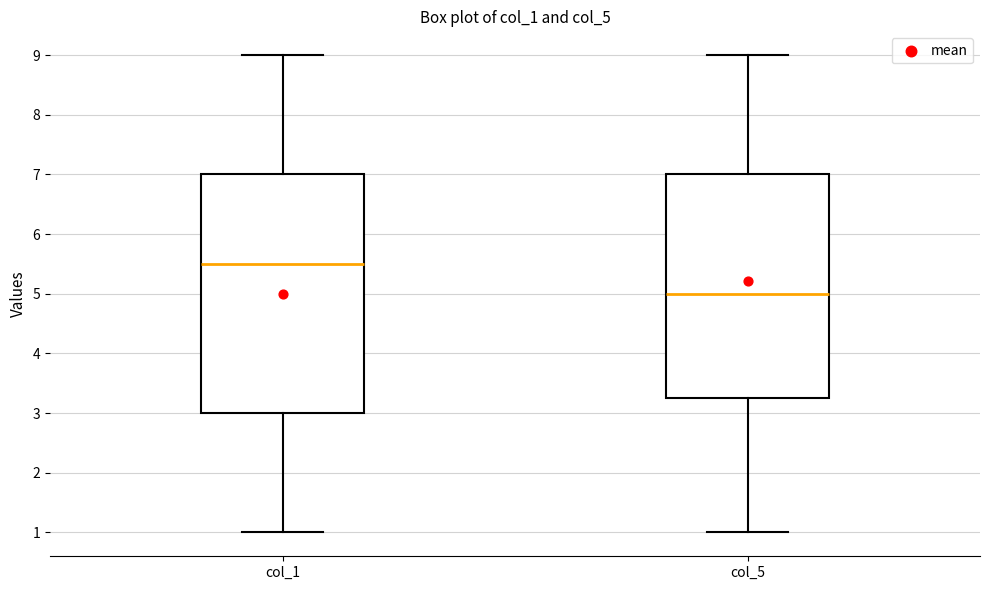

Comparing the boxes themselves (not the whiskers), which one is the tallest?

col_1